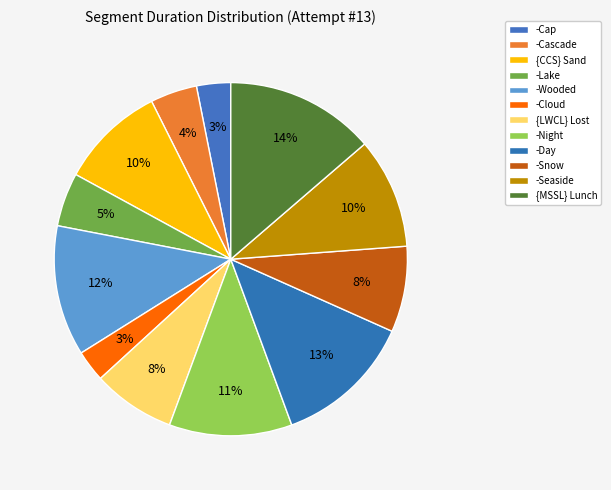

How many slices are in this pie chart?

12